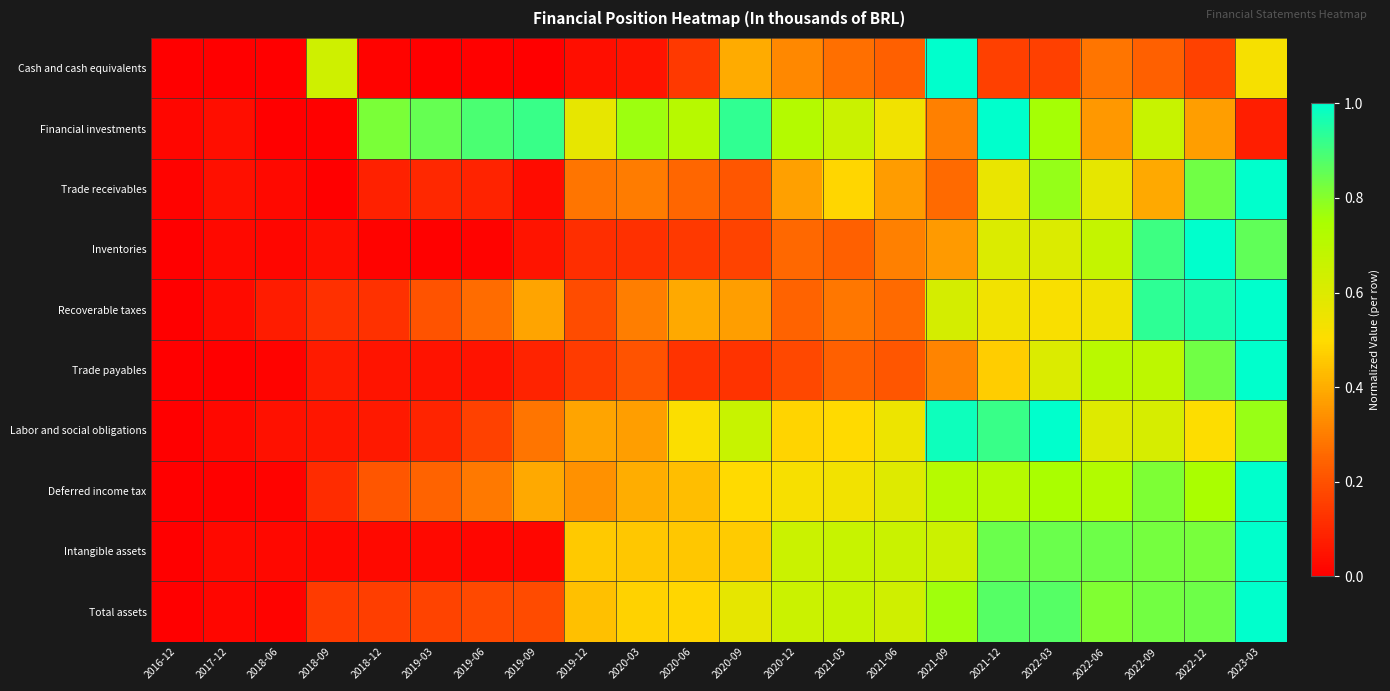

What is the greatest value displayed?

1.0